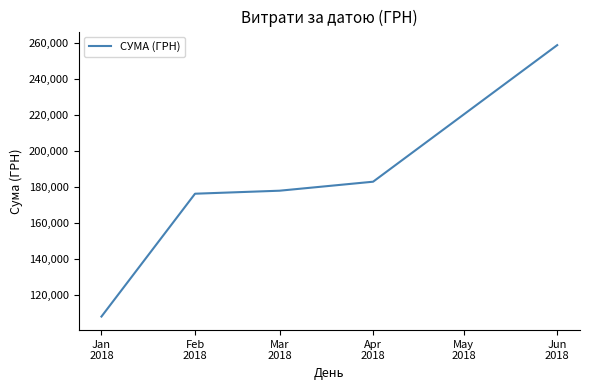

Reading right to left, what are all the values shown in this chart?

259036.6	183054.3	178045.7	176371.8	108036.9